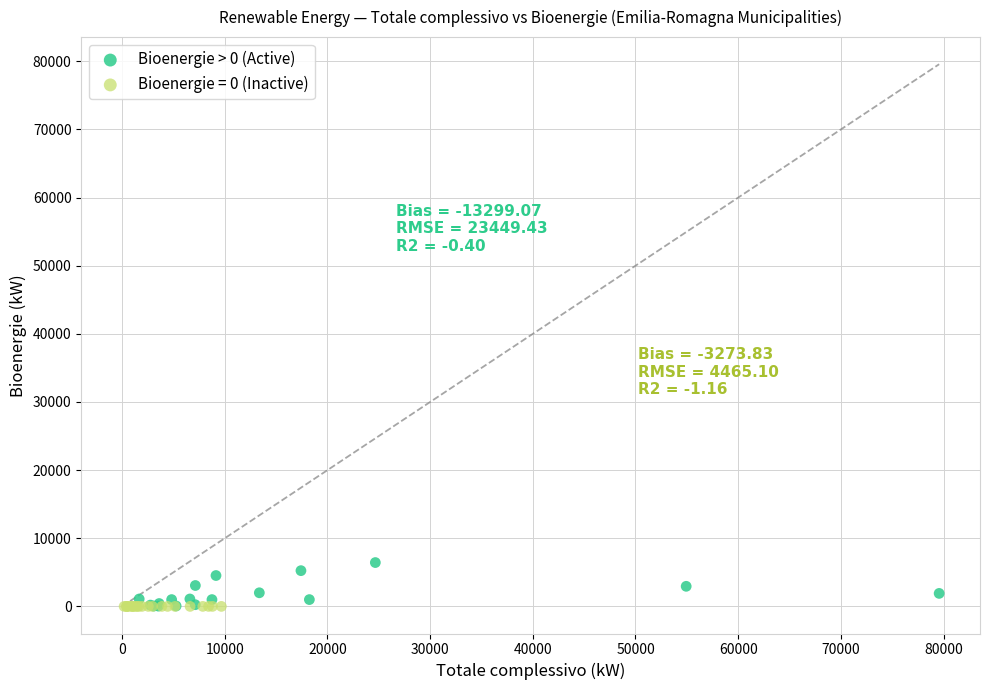

Which series contains the highest Y value?

Bioenergie > 0 (Active)